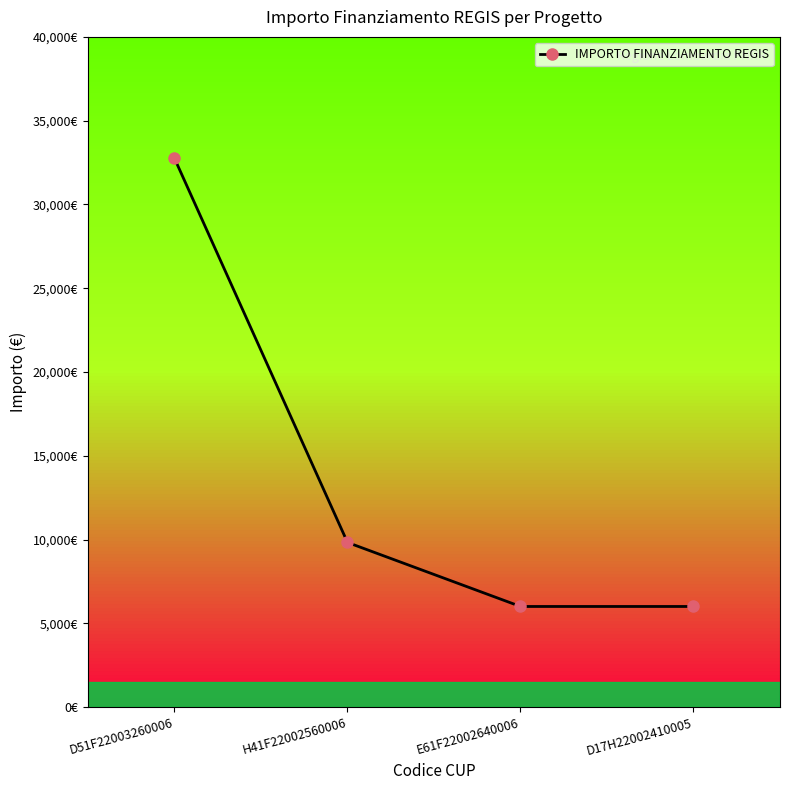

Is this an area chart (filled region under the line)?

No